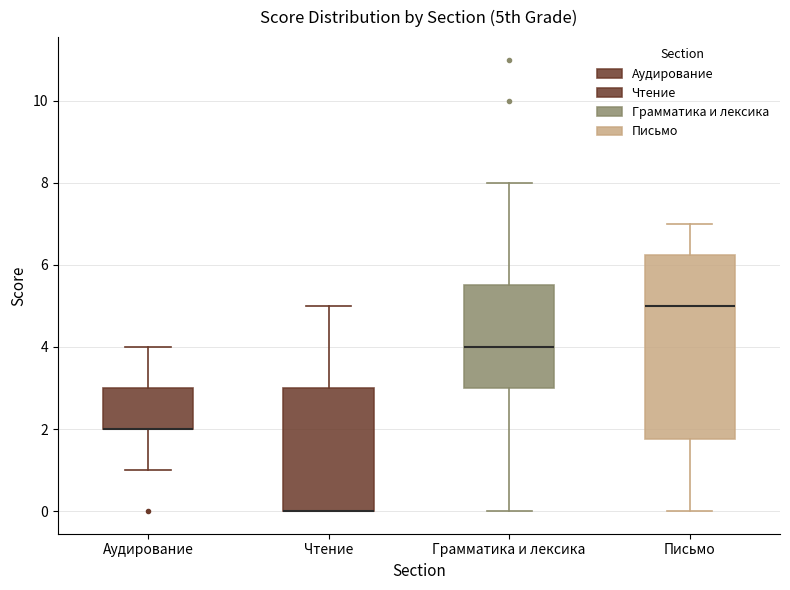

Comparing the boxes themselves (not the whiskers), which one is the tallest?

Письмо